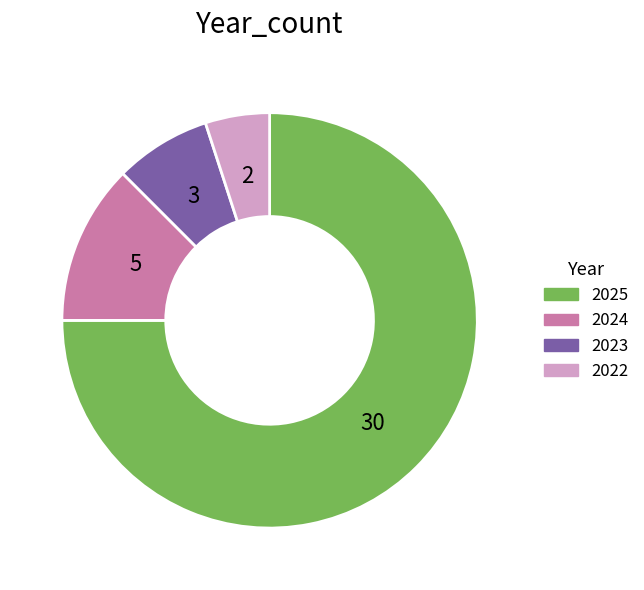

Which category has the smallest portion of the pie?

2022